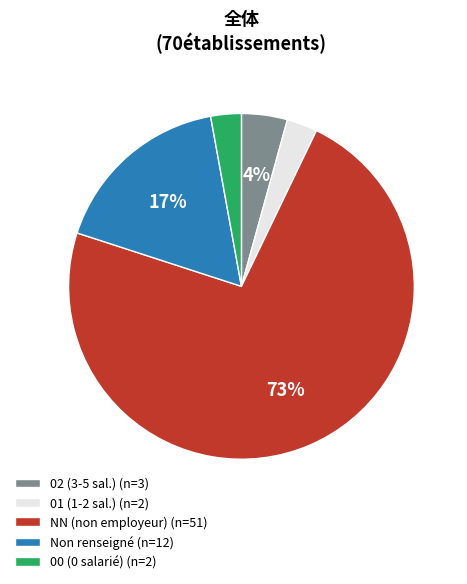

To the nearest percent, what percentage of the pie is 00 (0 salarié) (n=2)?

3%